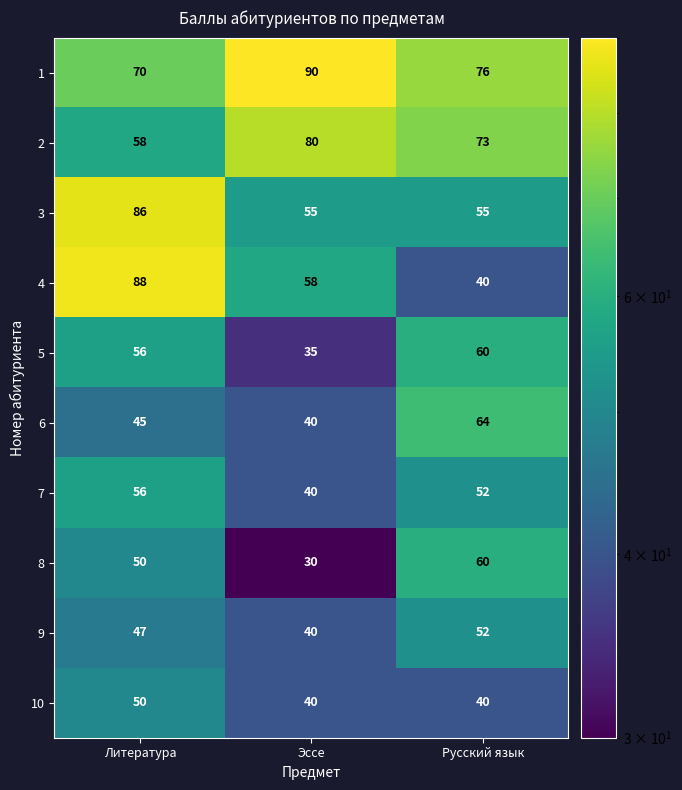

Which series has the widest spread of values?

4